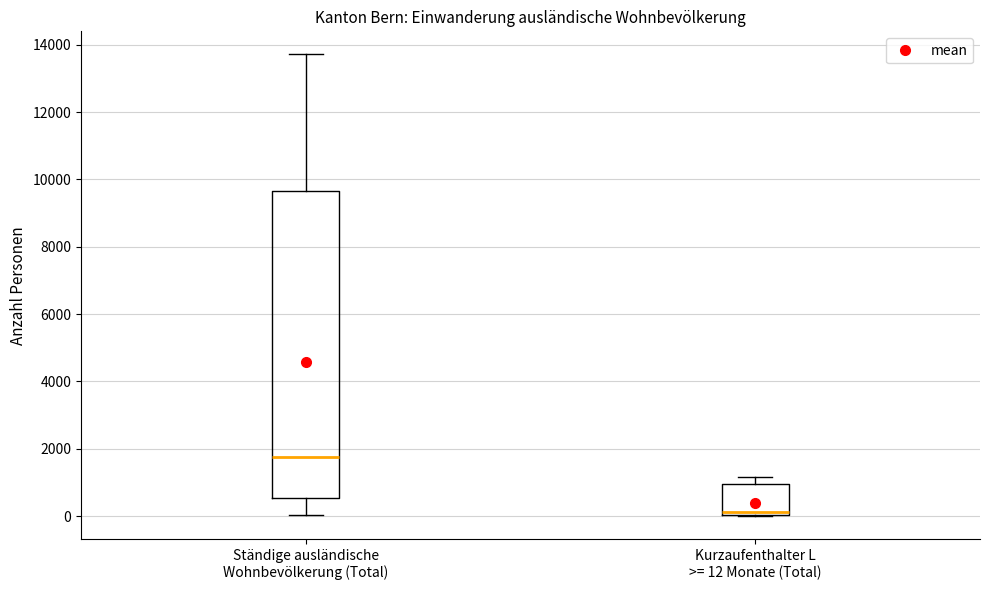

Which box has the lowest median line?

Kurzaufenthalter L >= 12 Monate (Total)